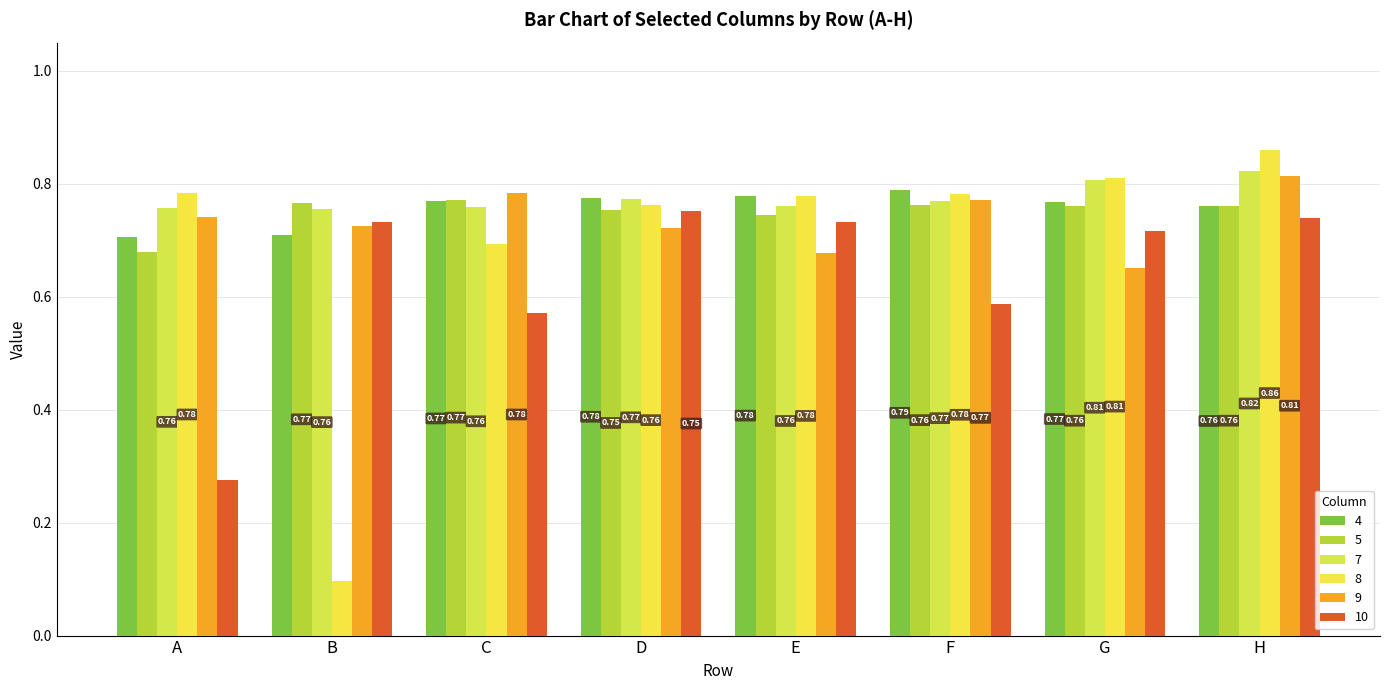

True or false: 4 has a value of 1.0 at A.

False